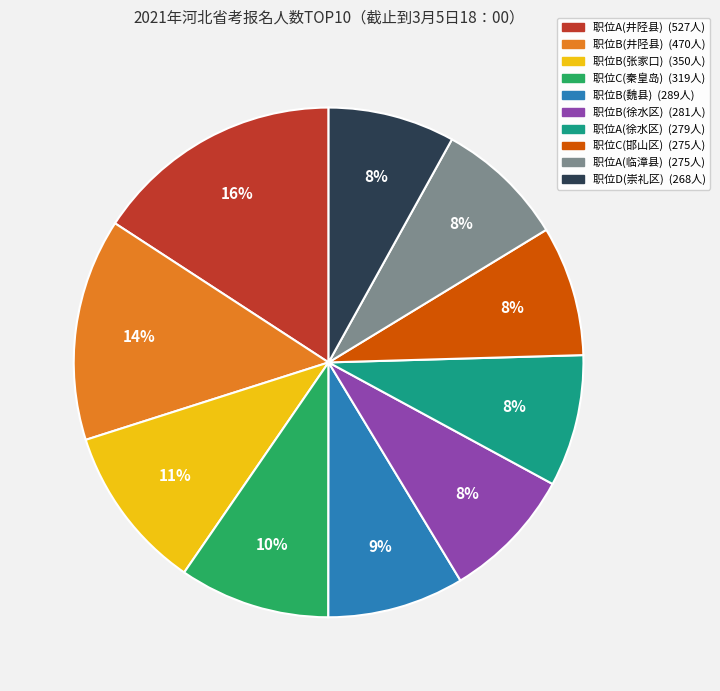

To the nearest percent, what is the combined percentage of 职位B(井陉县) and 职位A(临漳县)?

22%